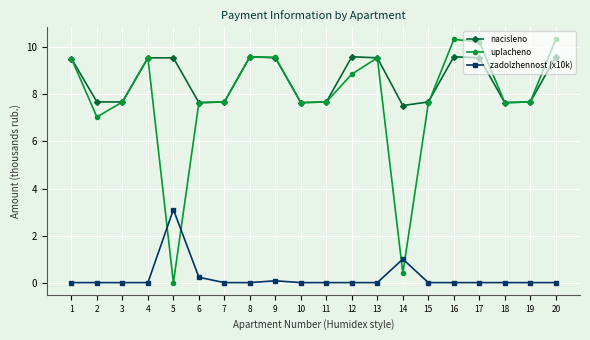

What is the value of the uplacheno point at the 18th from the left?

7.6